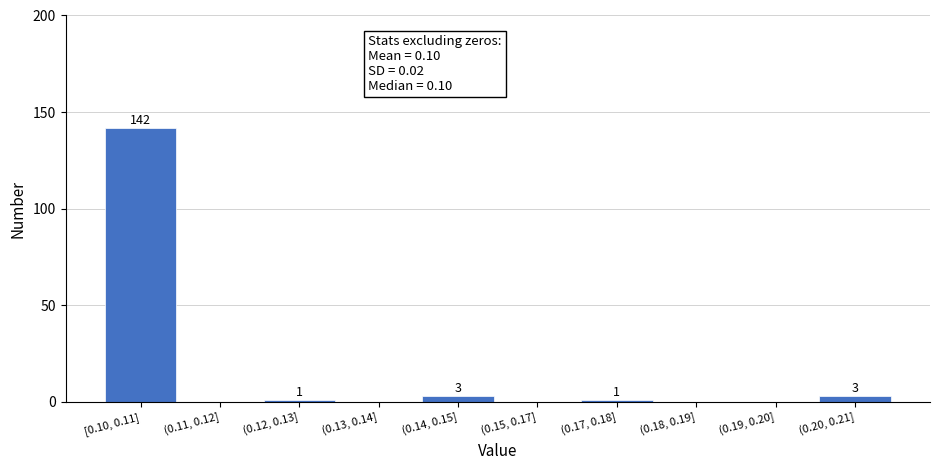

Reading left to right, list all the values displayed in this chart.

[0.10, 0.11]=142	(0.11, 0.12]=0	(0.12, 0.13]=1	(0.13, 0.14]=0	(0.14, 0.15]=3	(0.15, 0.17]=0	(0.17, 0.18]=1	(0.18, 0.19]=0	(0.19, 0.20]=0	(0.20, 0.21]=3